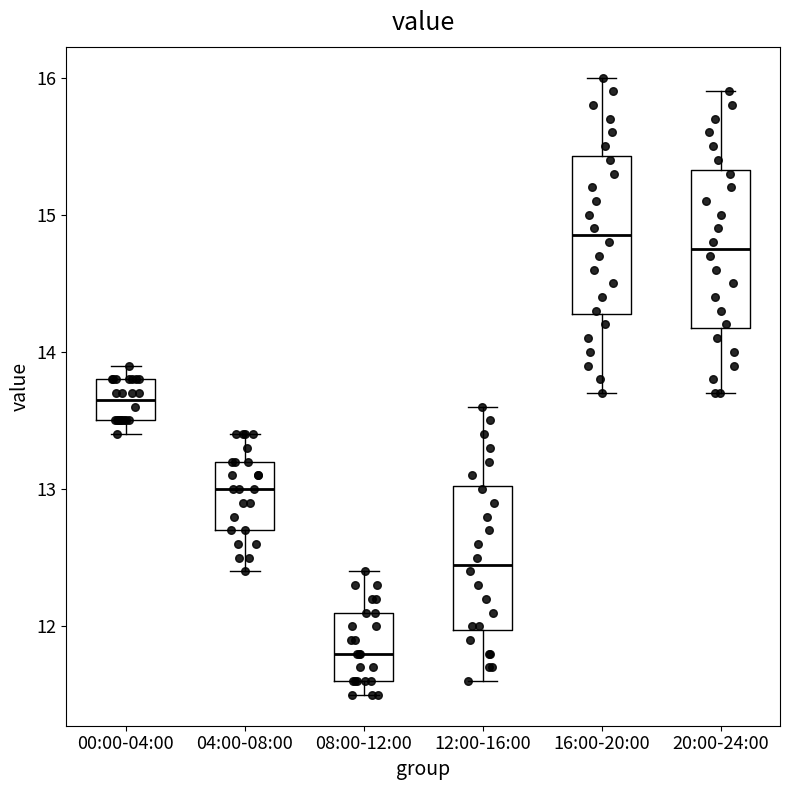

Reading left to right, read every box against the y-axis: the position of its median line, the range the box covers, and the ends of its whiskers. The values are not printed on the chart, so give them approximately, as read against the axis.

00:00-04:00: median 13.7, box 13.5 to 13.8, whiskers 13.4 to 13.9
04:00-08:00: median 13.0, box 12.7 to 13.2, whiskers 12.4 to 13.4
08:00-12:00: median 11.8, box 11.6 to 12.1, whiskers 11.5 to 12.4
12:00-16:00: median 12.5, box 12.0 to 13.0, whiskers 11.6 to 13.6
16:00-20:00: median 14.9, box 14.3 to 15.4, whiskers 13.7 to 16.0
20:00-24:00: median 14.8, box 14.2 to 15.3, whiskers 13.7 to 15.9